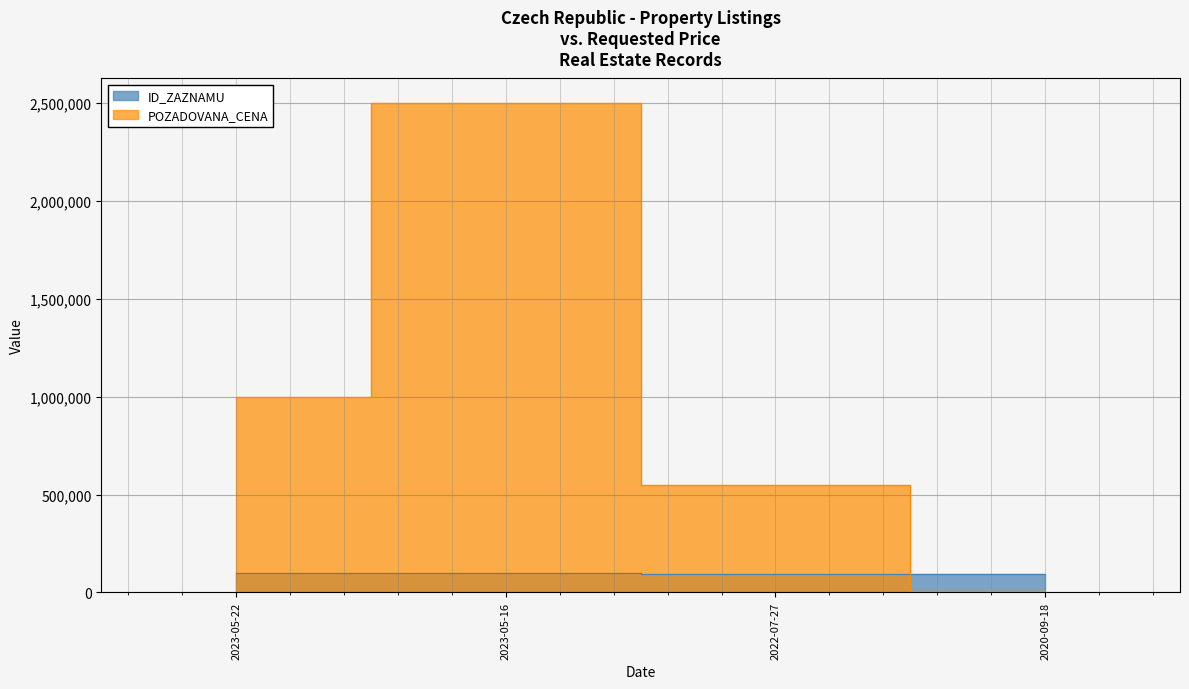

What is the label of the 3rd point from the right?

2023-05-16